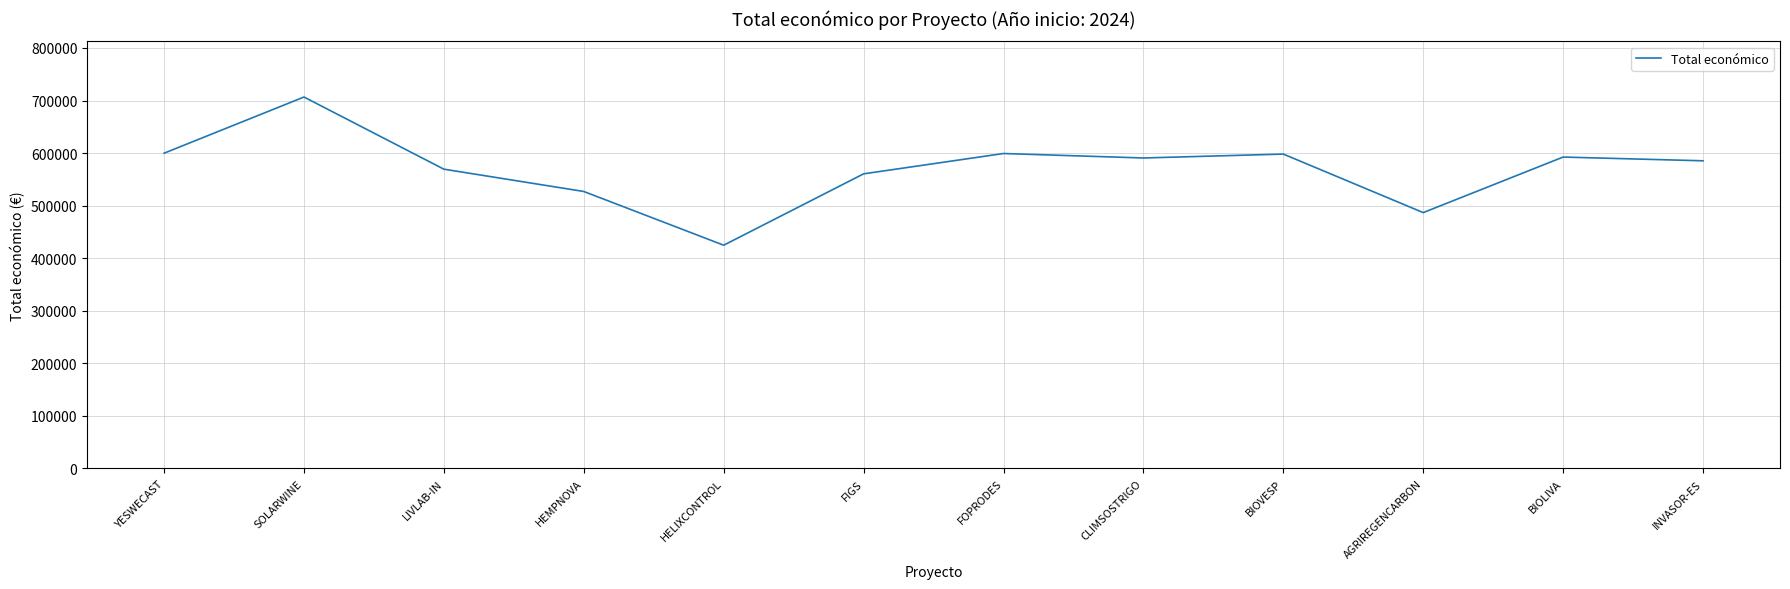

What is the greatest value displayed?

706697